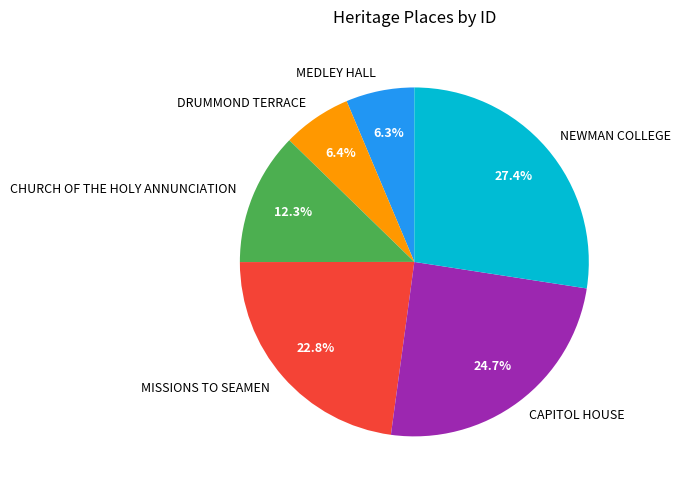

What percentage is the DRUMMOND TERRACE slice, to the nearest percent?

6%